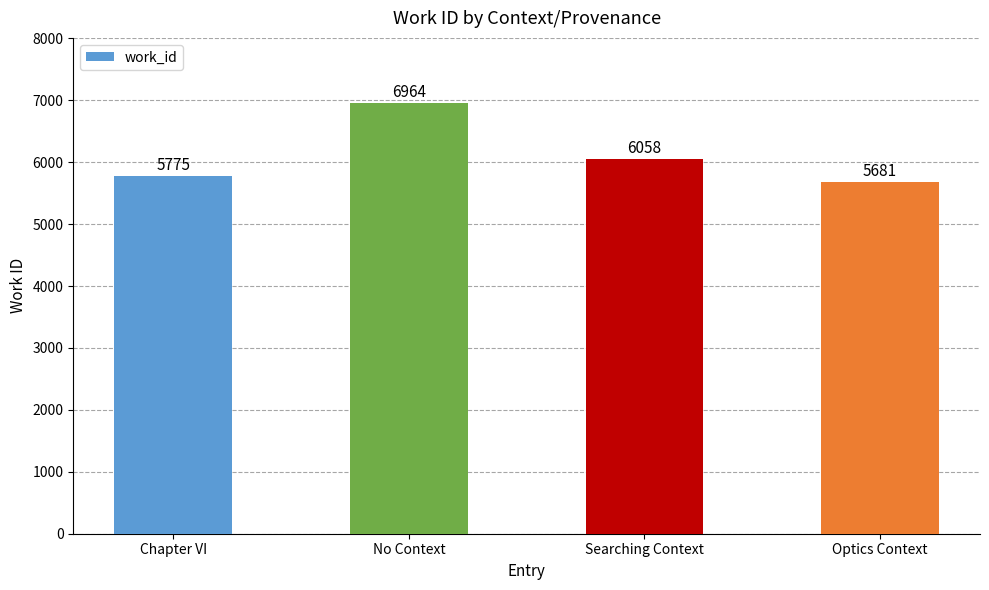

Reading left to right, list all the values displayed in this chart.

Chapter VI=5775	No Context=6964	Searching Context=6058	Optics Context=5681